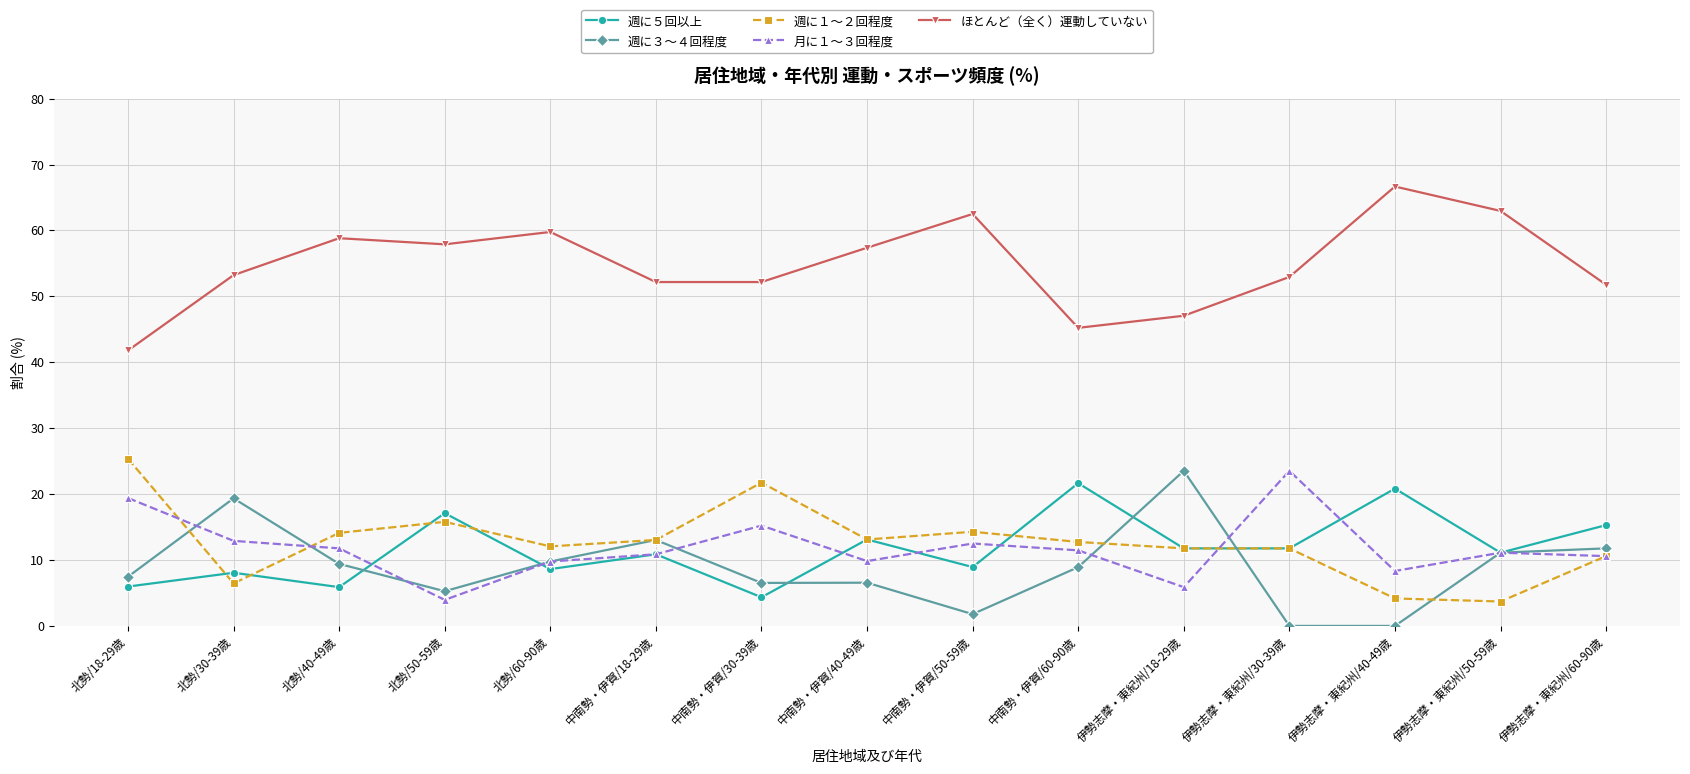

Is the value of 週に５回以上 at 中南勢・伊賀/18-29歳 greater than the value of 月に１～３回程度 at 伊勢志摩・東紀州/40-49歳?

Yes